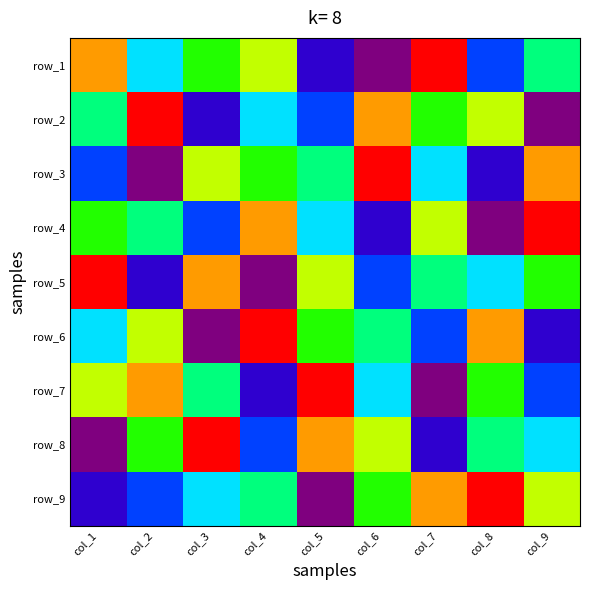

At which category is the sum across all series the highest?

col_1